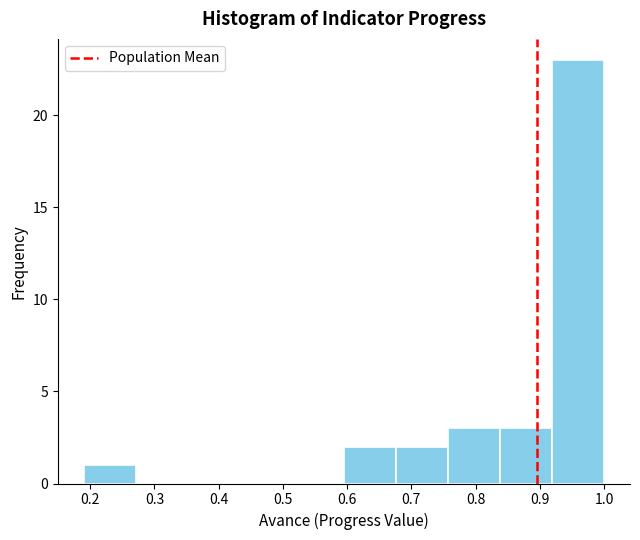

How tall is the bar that spans 0.595 to 0.676 on the x-axis? Neither the bar edges nor the heights are printed on the chart, so give them approximately, as read against the axes.

2